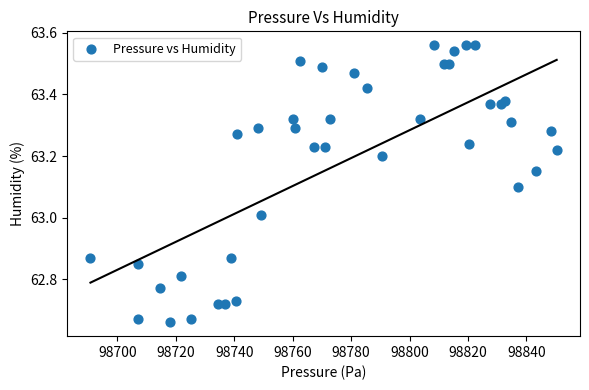

What is the range of X values (max minus min)?

159.5